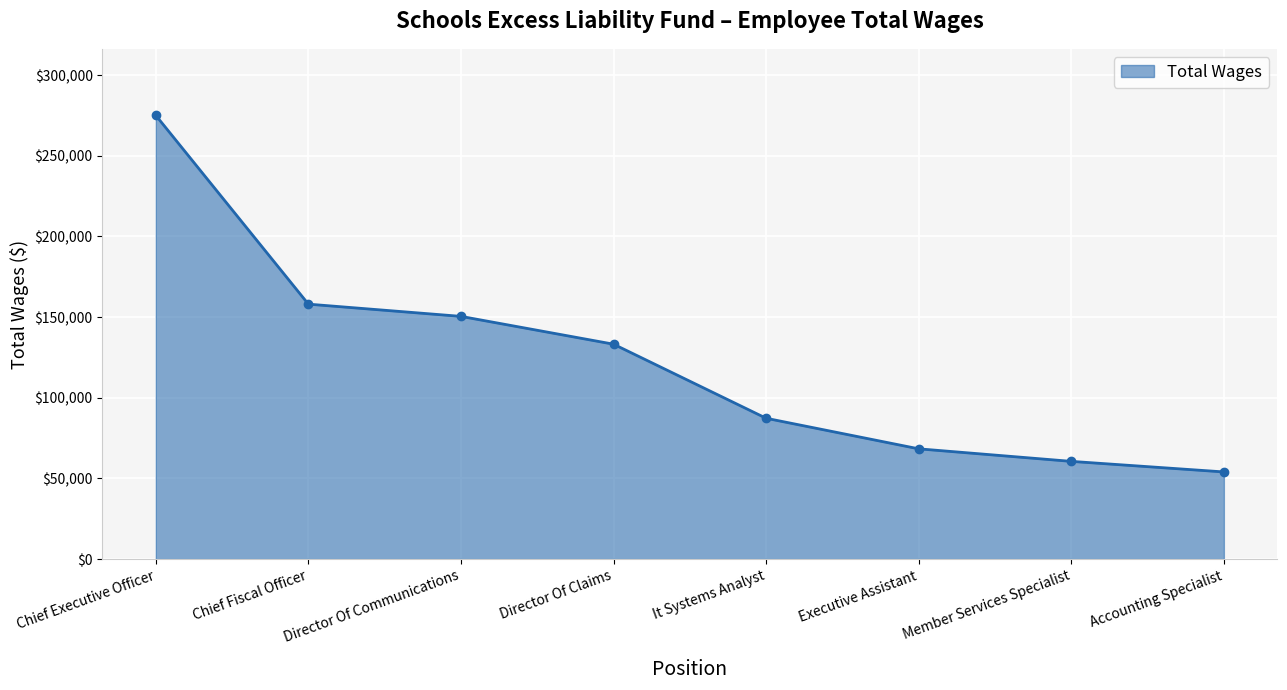

What is the sum of all values?

986735